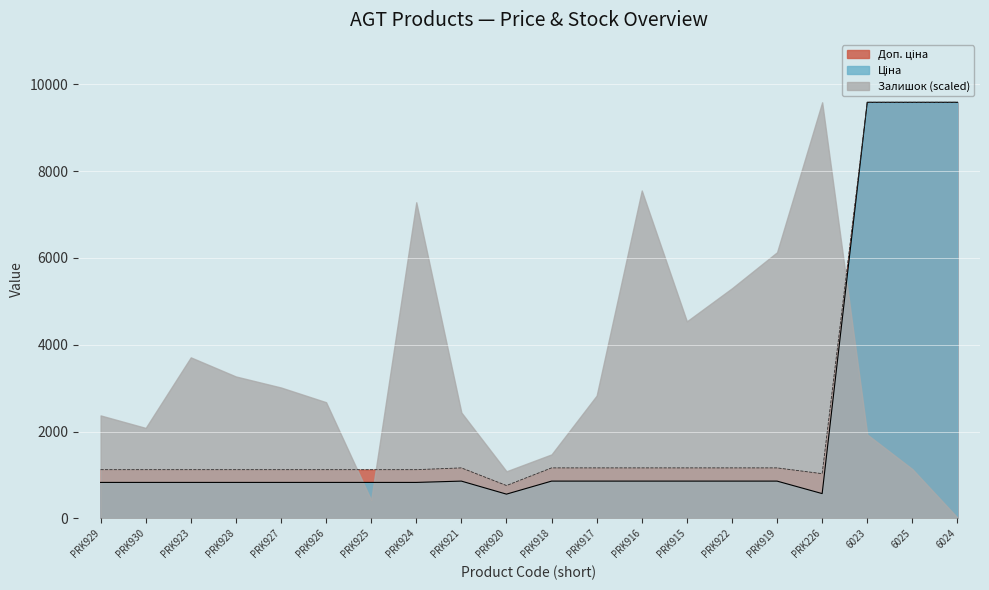

Between PRK923 and PRK921, which series saw the biggest shift?

Залишок (scaled)